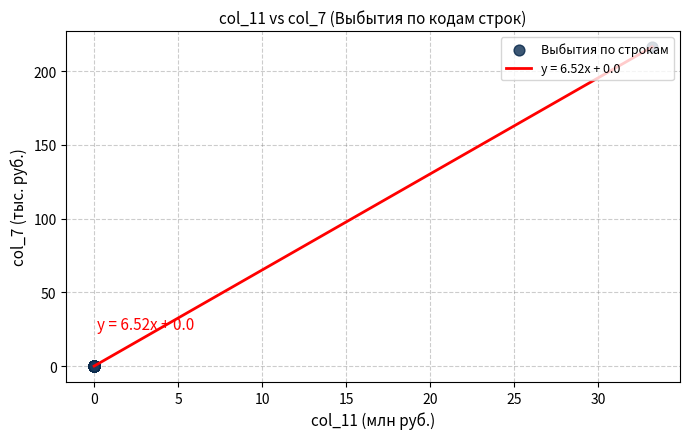

What is the greatest value displayed?

216.4